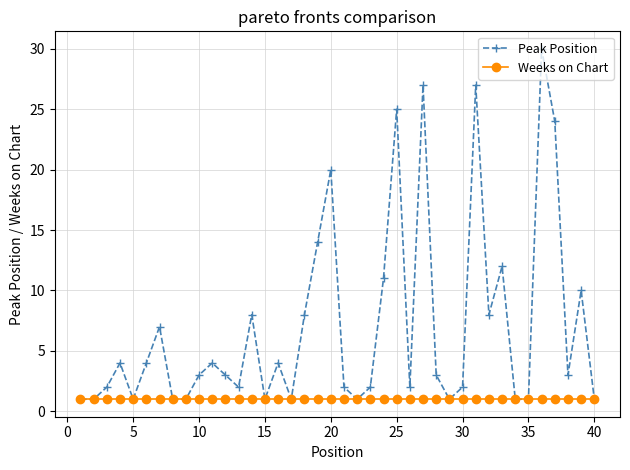

What is the value of the Peak Position point at the 2nd from the left?

1